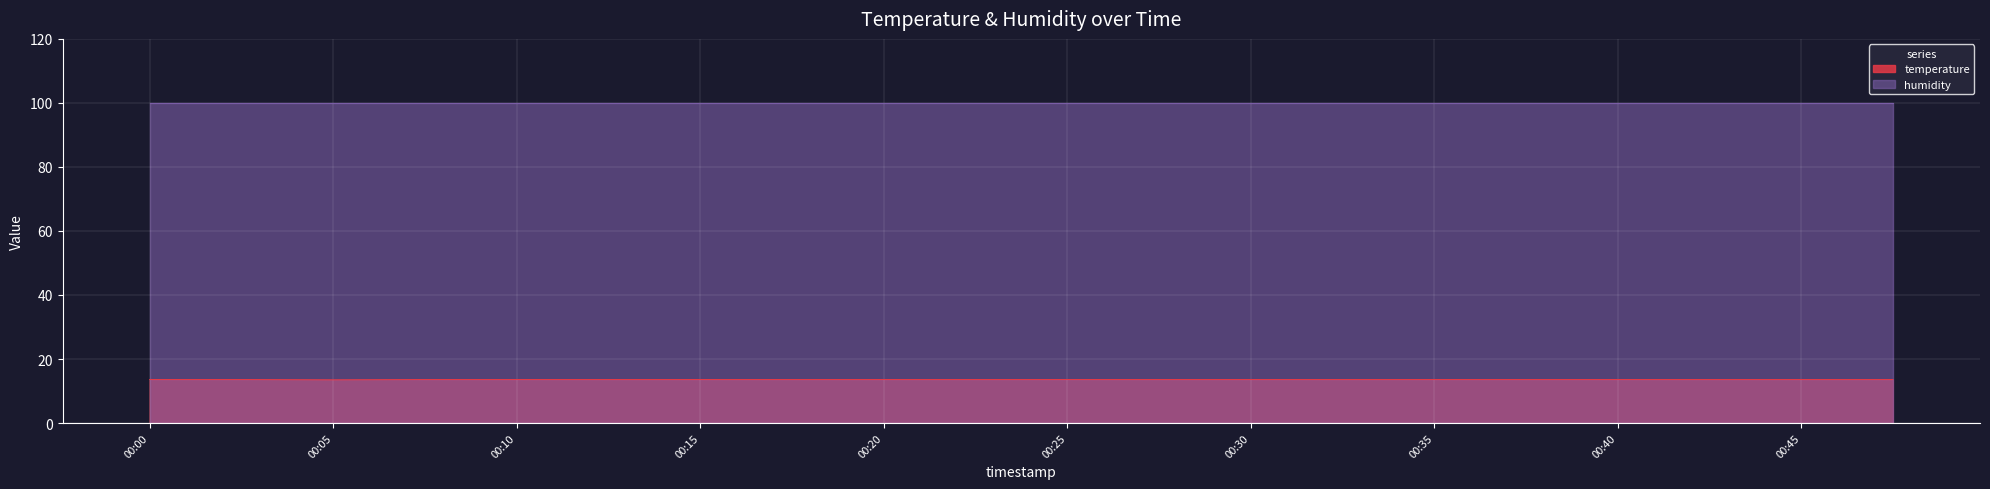

Approximately how many times larger is the value at 00:25 compared to 00:03?

1.0